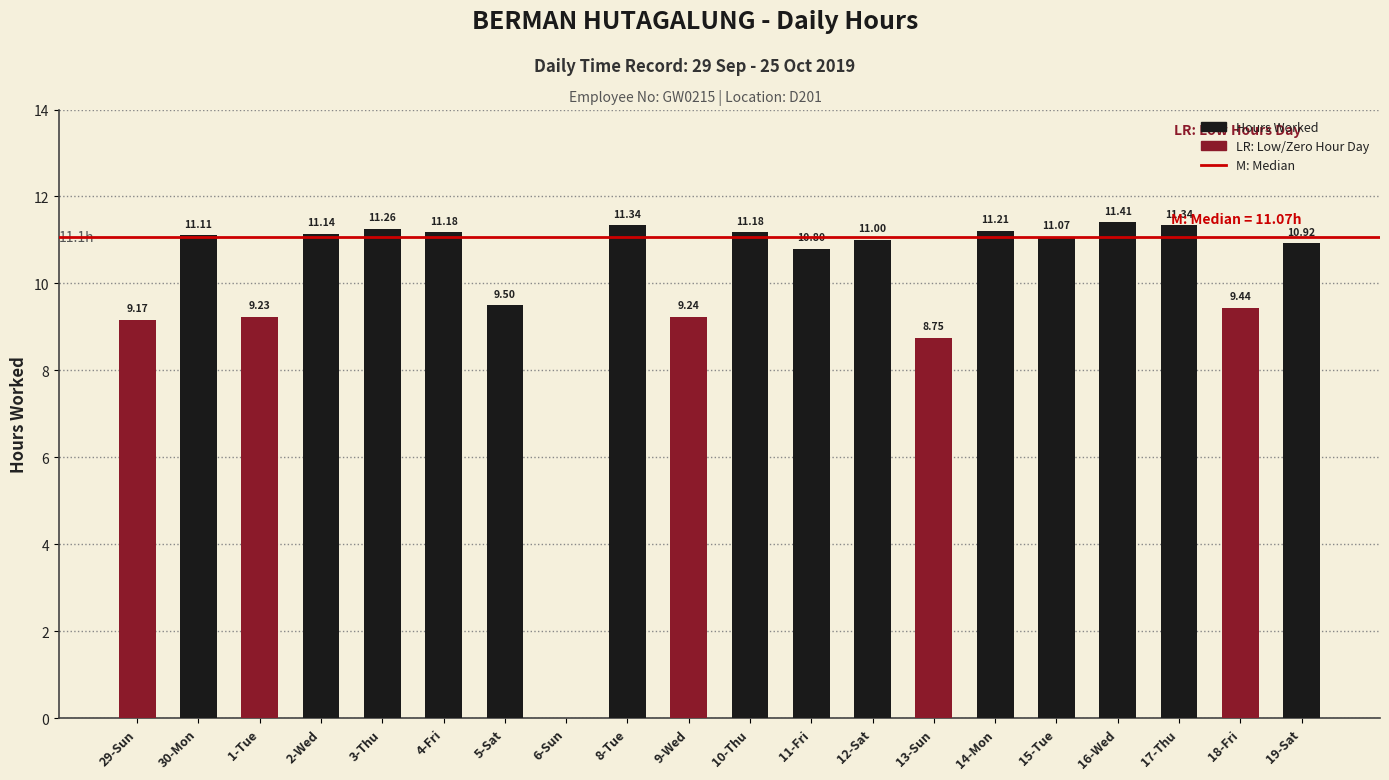

What is the ratio of the value at 12-Sat to the value at 3-Thu?

1.0